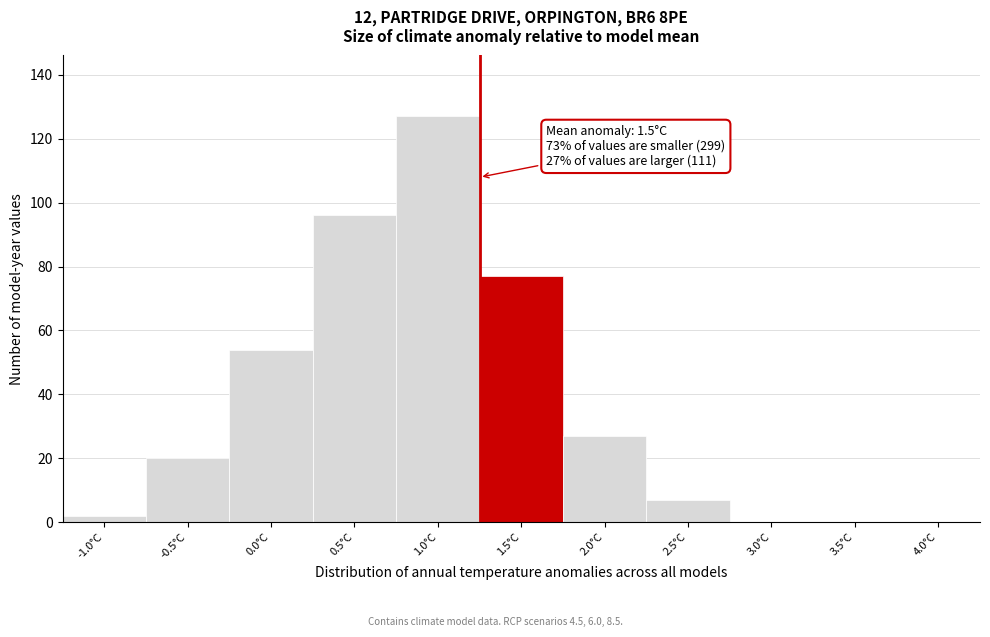

Reading left to right, extract all data points from this chart.

-1.0°C=2	-0.5°C=20	0.0°C=54	0.5°C=96	1.0°C=127	1.5°C=77	2.0°C=27	2.5°C=7	3.0°C=0	3.5°C=0	4.0°C=0